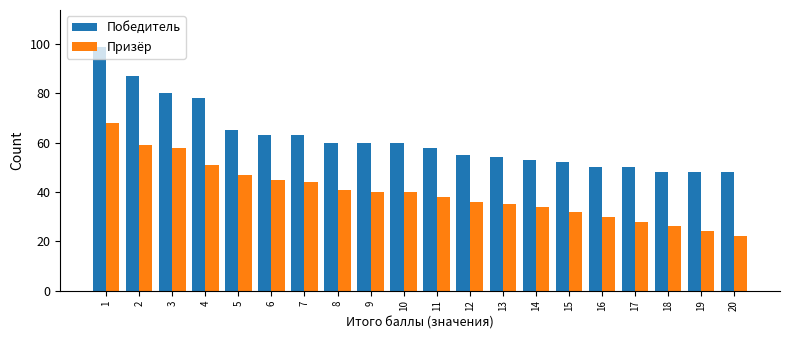

At which label does Призёр first exceed 40?

1